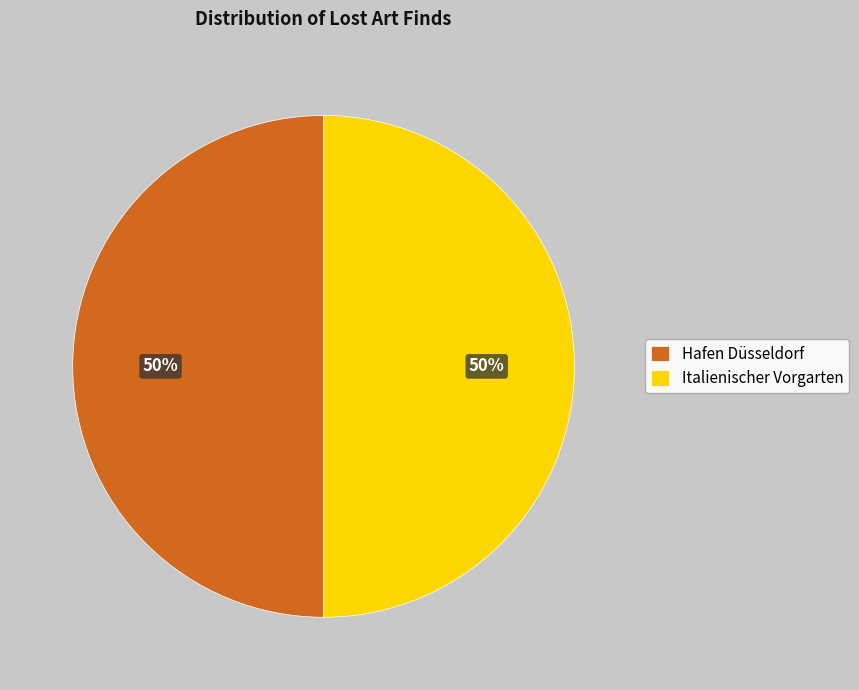

Combined, do Italienischer Vorgarten and Hafen Düsseldorf account for over 50%?

Yes